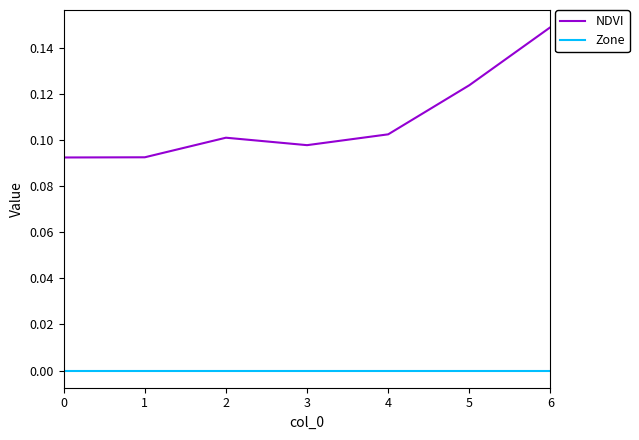

Between 2 and 6, which series saw the biggest shift?

NDVI